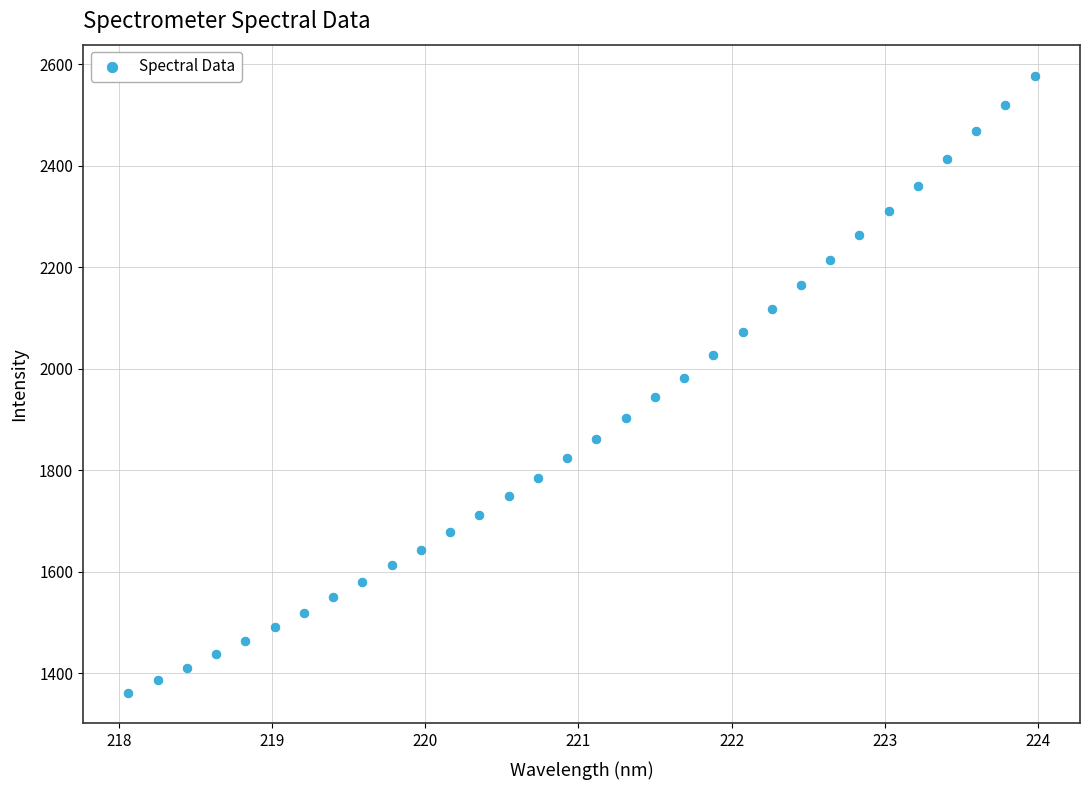

What is the range of X values (max minus min)?

5.9